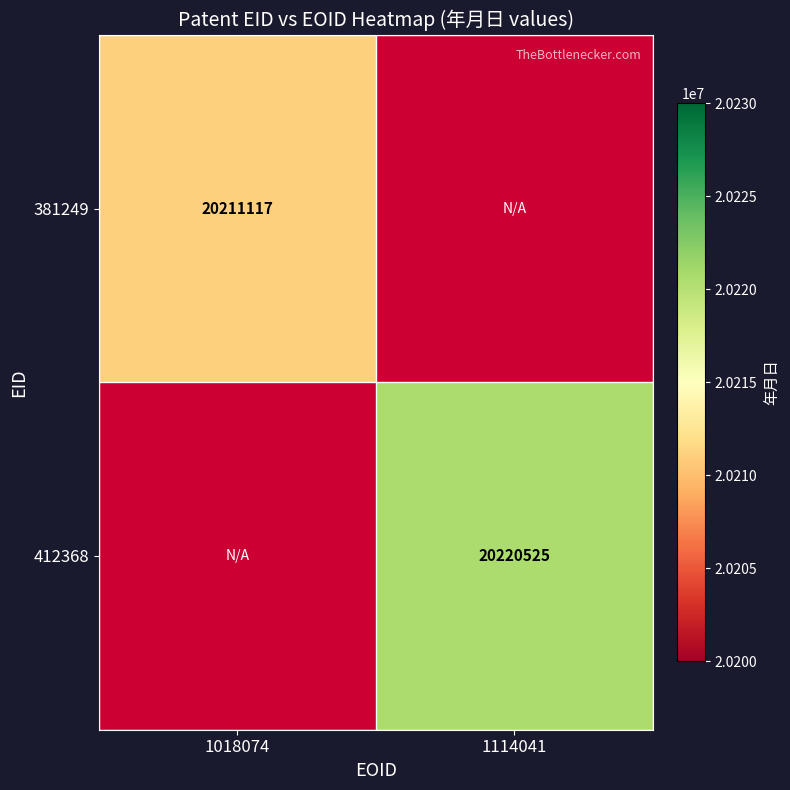

At how many categories does at least one series exceed 20220034?

1